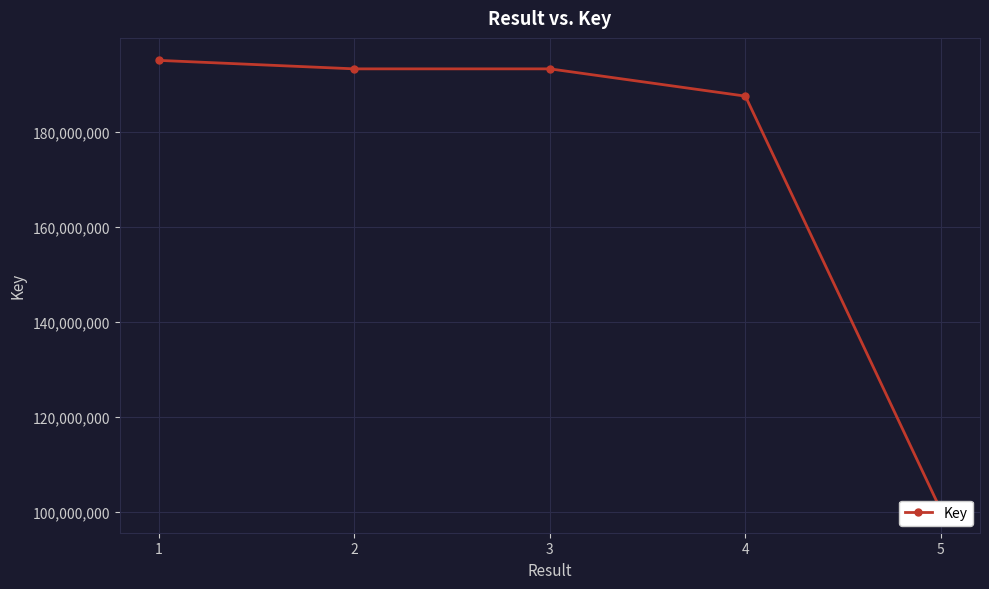

Reading left to right, what are all the values shown in this chart?

1=195106845	2=193322352	3=193322747	4=187582704	5=100401812